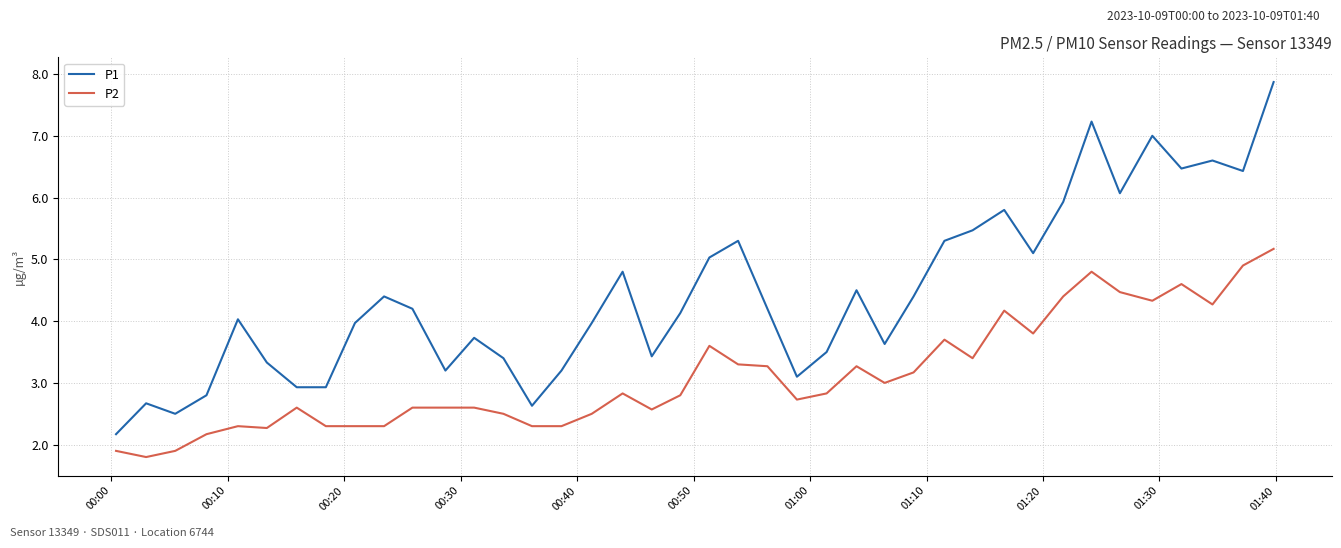

Rank the series by their maximum value, from highest to lowest.

P1, P2